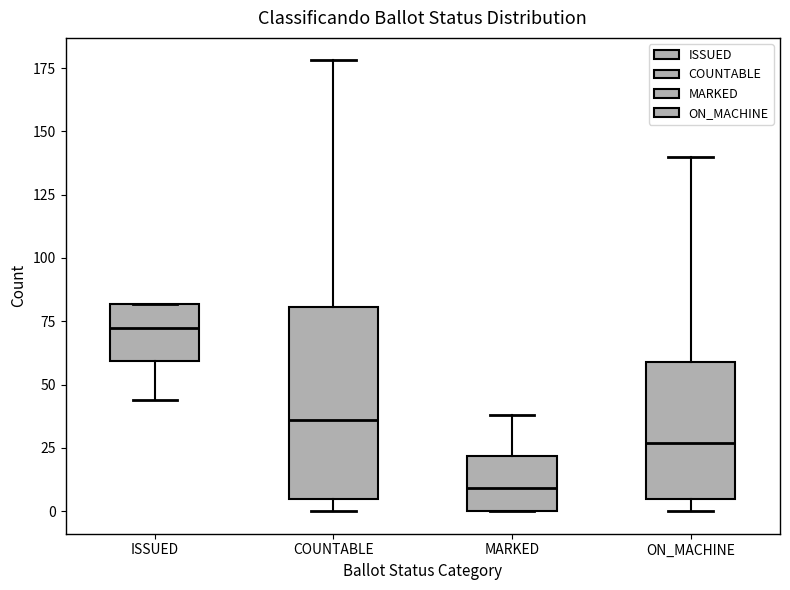

Which box is the tallest, from its lower edge to its upper edge?

COUNTABLE